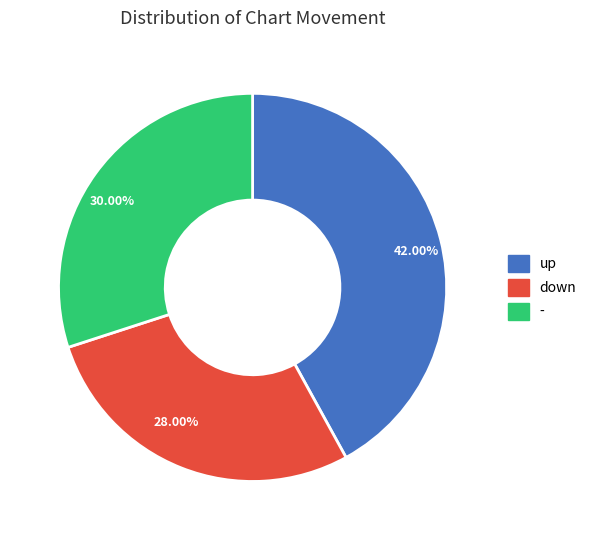

Does 30.00% represent more than half of the total?

No